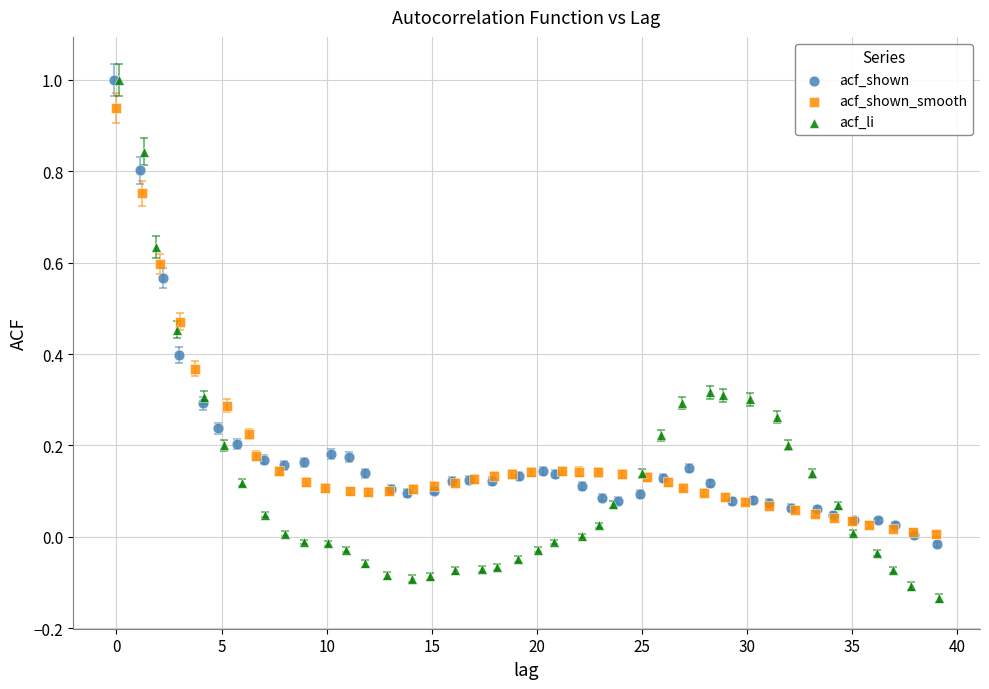

Which series has the widest spread of Y values?

acf_li